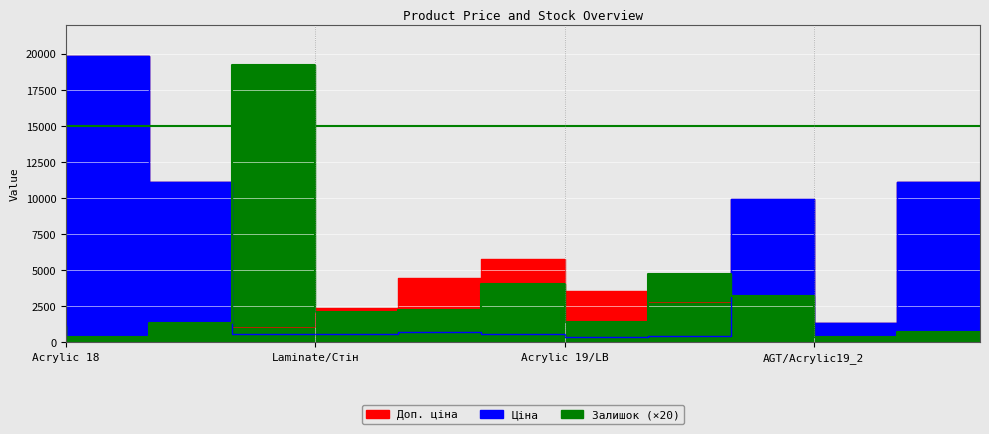

Which series ends up on top after the final intersection of Залишок and Ціна?

Ціна